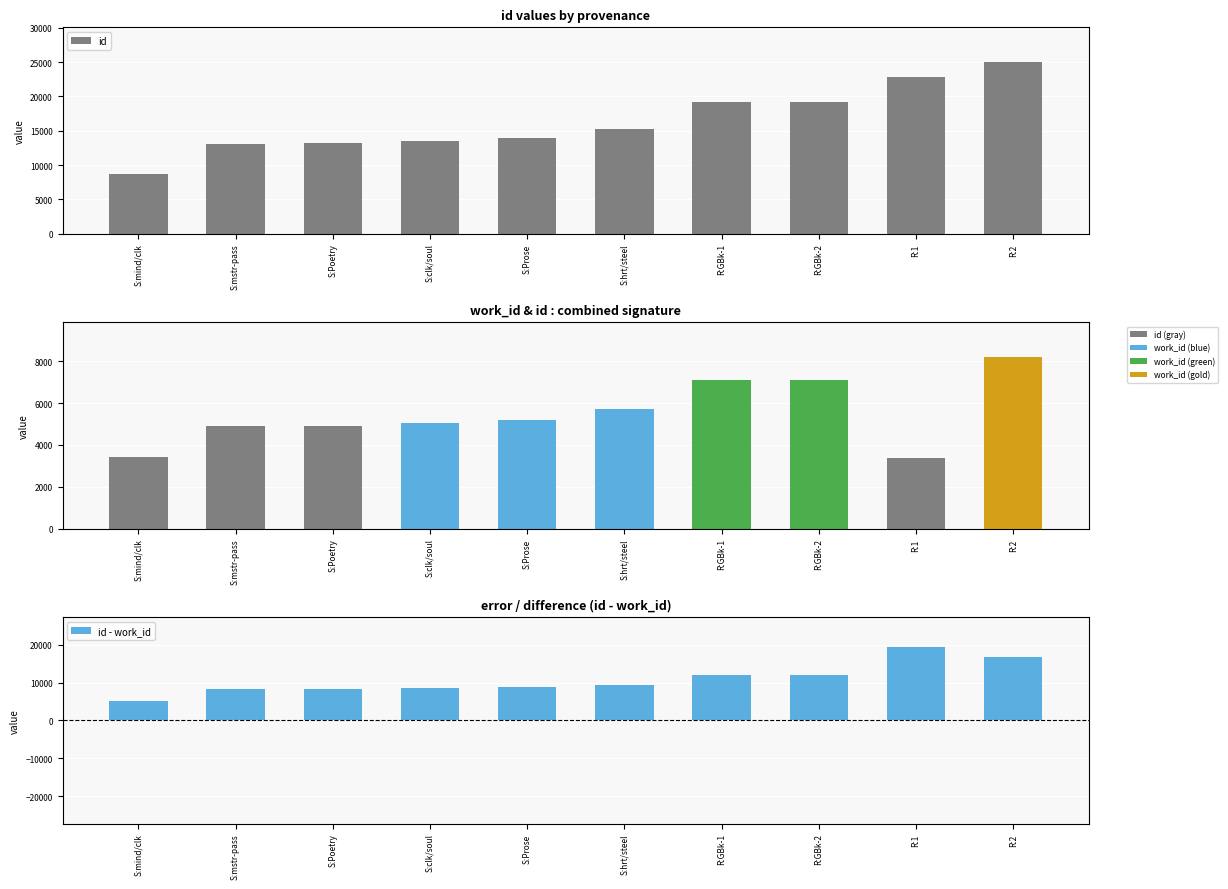

What is the label of the 5th bar from the left?

S:Prose